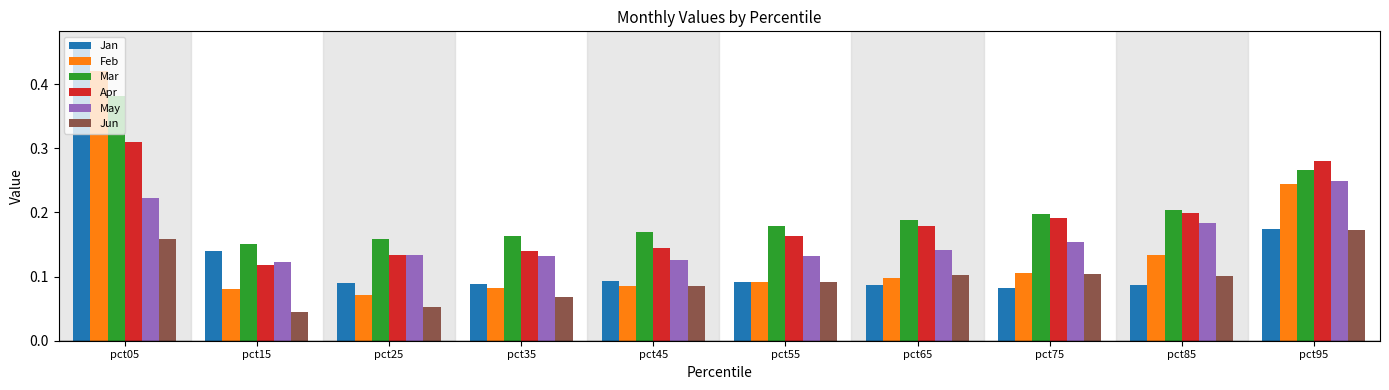

How many Mar values are between 0 and 1?

10